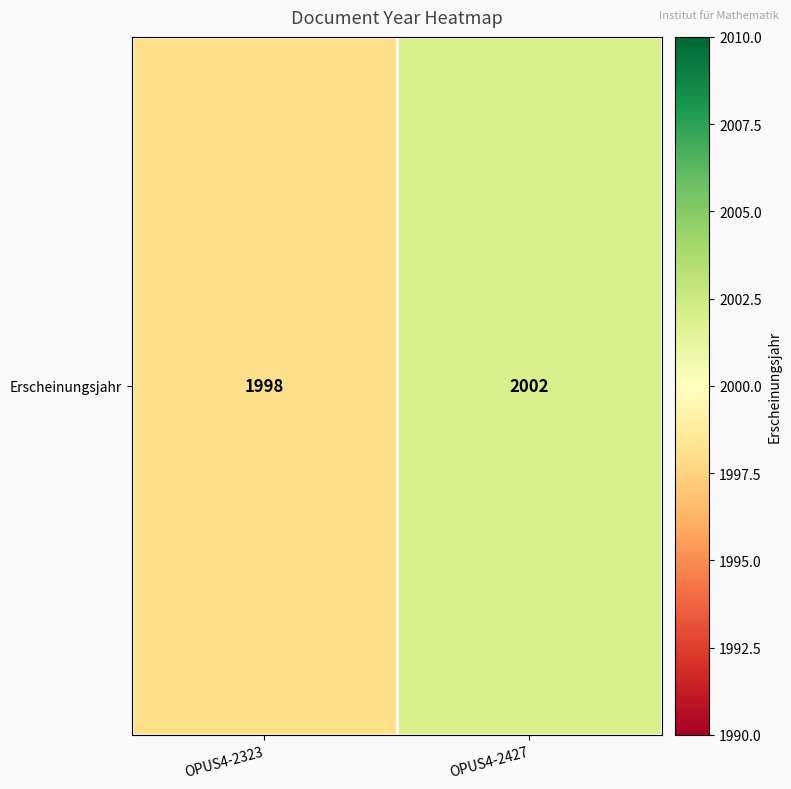

What is the sum of the values at OPUS4-2323 and OPUS4-2427?

4000